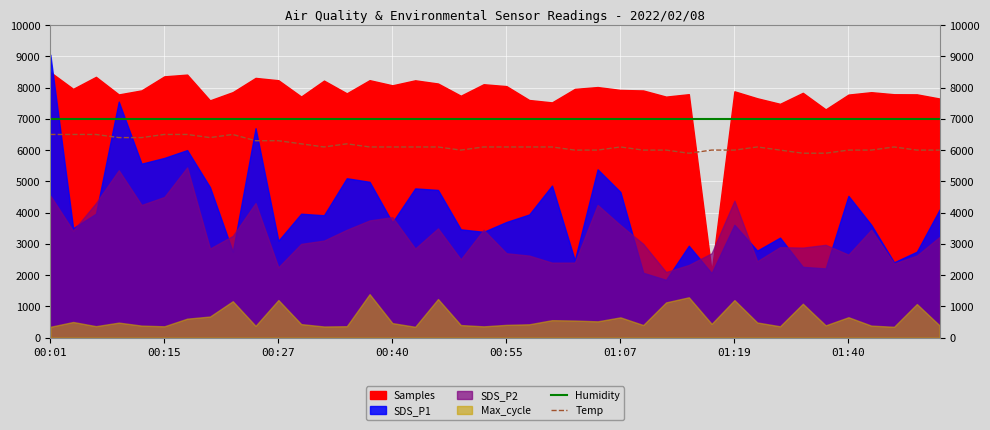

True or false: Temp and Humidity cross at least once.

False